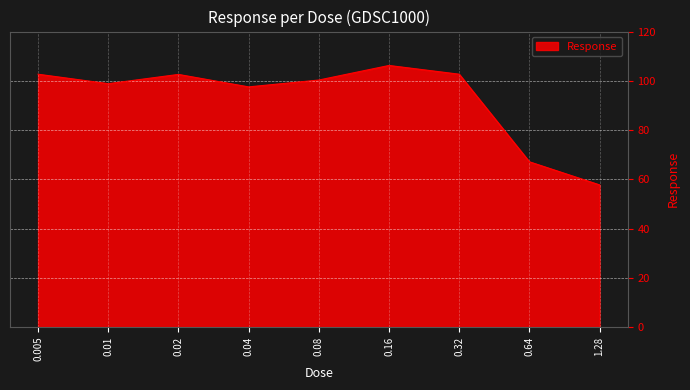

Count the number of data series in this chart.

1